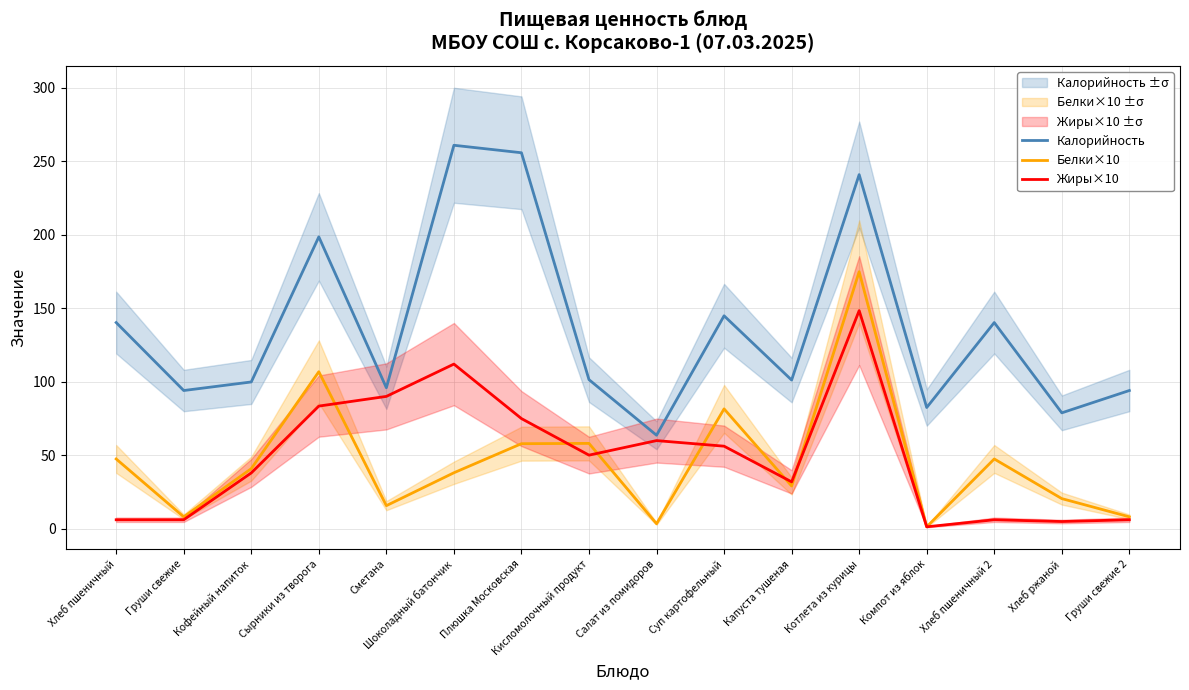

Which series changed the most between Шоколадный батончик and Груши свежие 2?

Калорийность